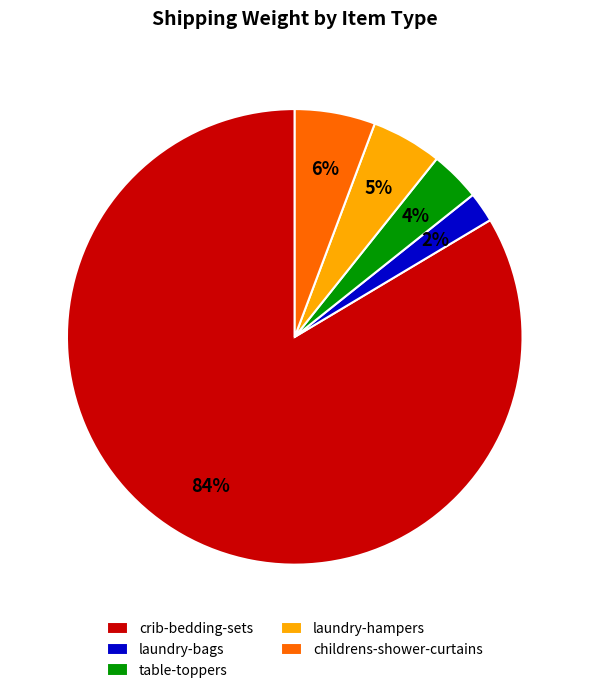

To the nearest percent, what is the difference between the largest and smallest slice percentages?

81%